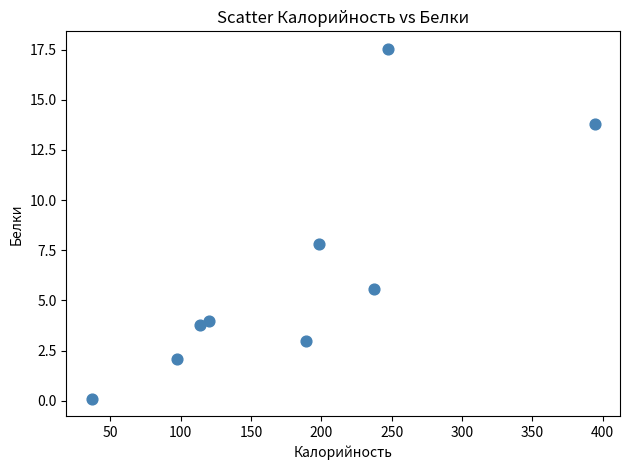

What is the average Y value?

6.4